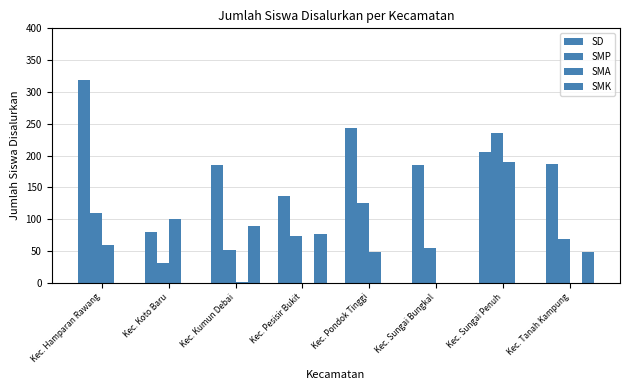

What position from the right is Kec. Sungai Penuh?

2